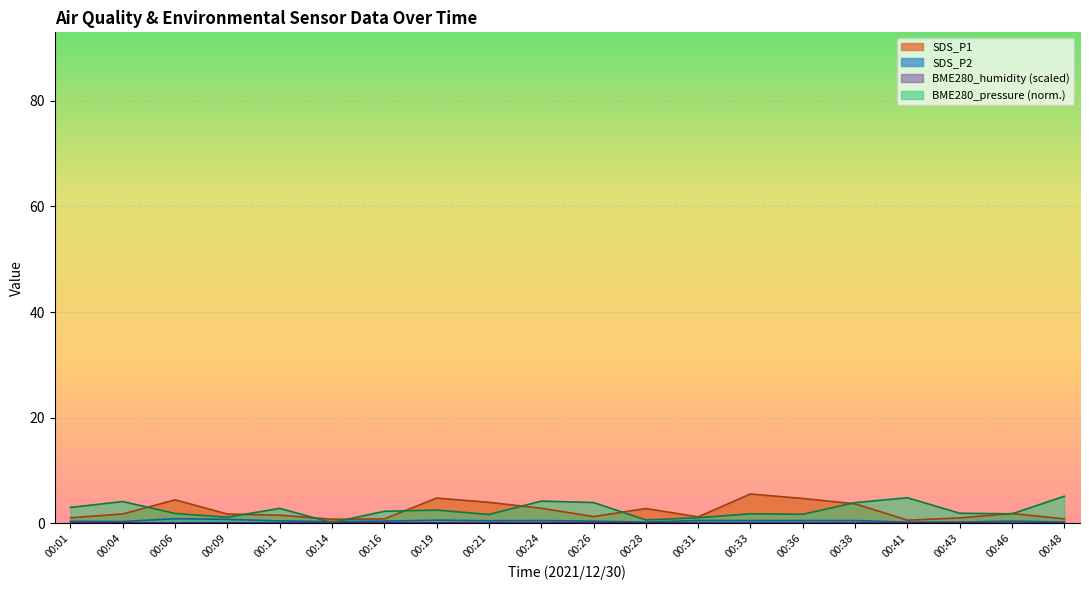

What is the greatest value displayed?

5.5